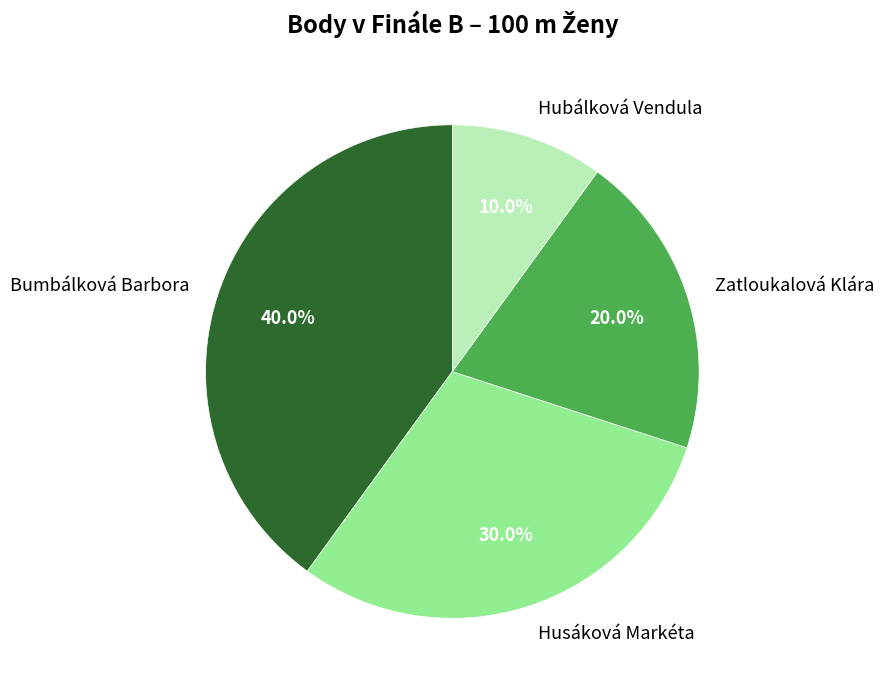

What is the ratio of the value at Hubálková Vendula to the value at Husáková Markéta?

0.3